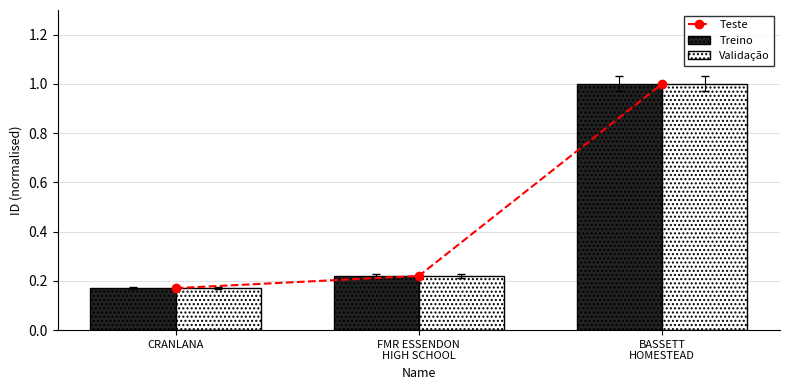

The value of Validação at CRANLANA is 0.2. True or false?

False